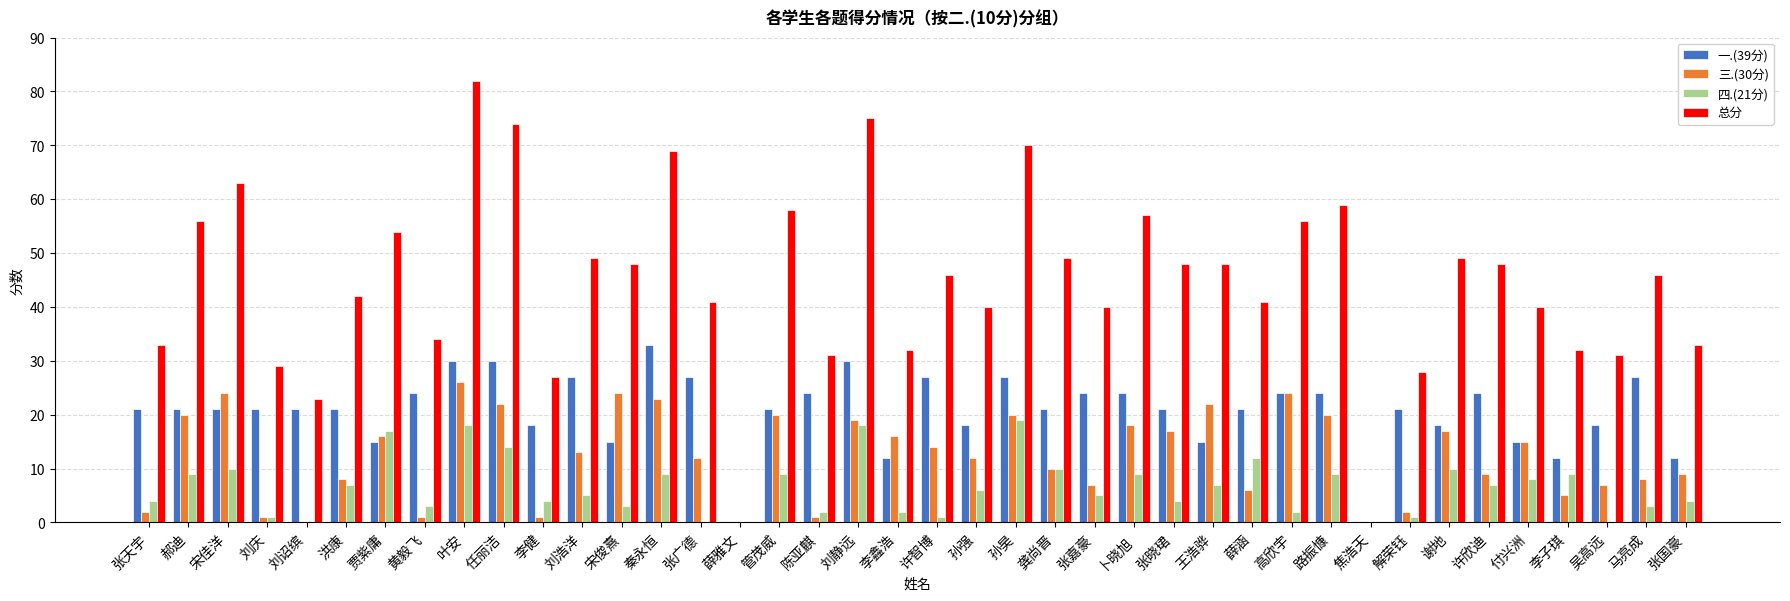

Which category has the highest value in the 一.(39分) series?

秦永恒